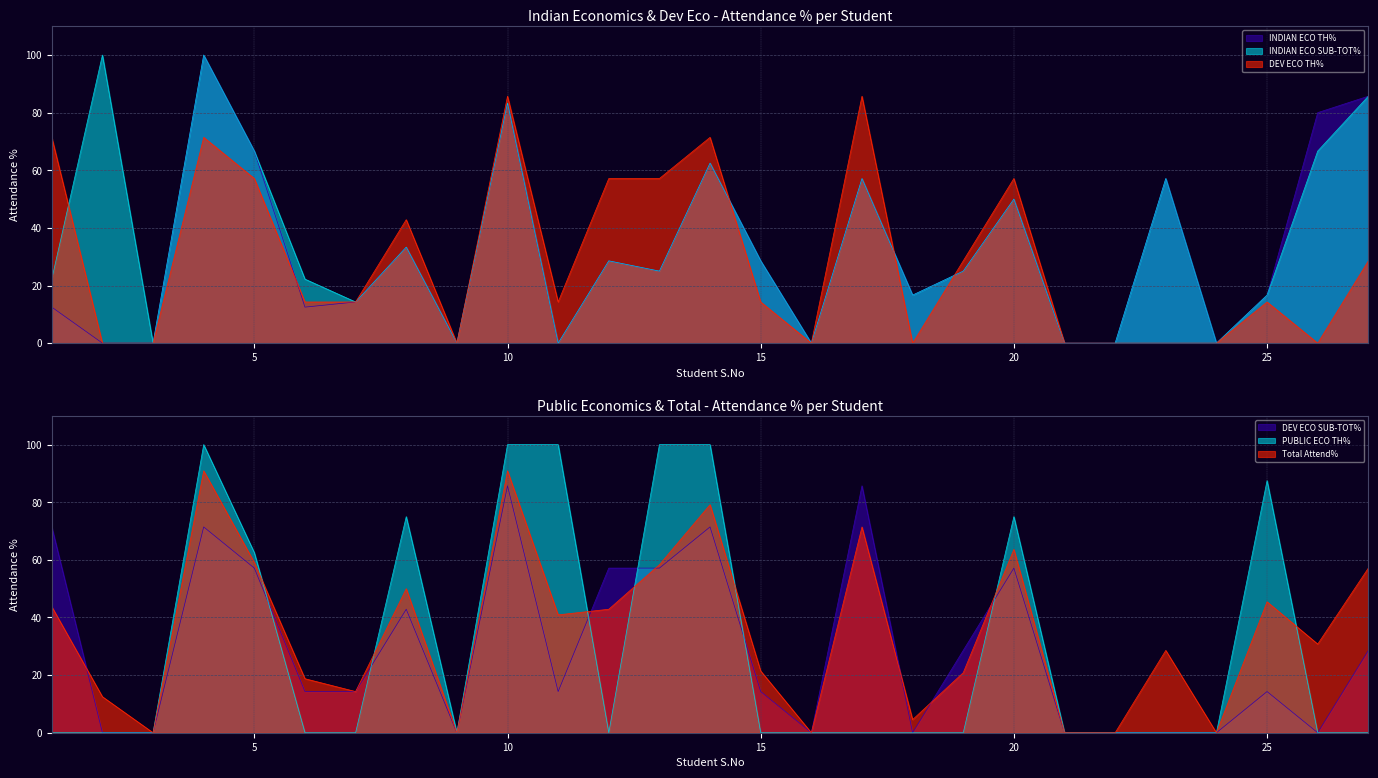

How many series are shown in this chart?

6